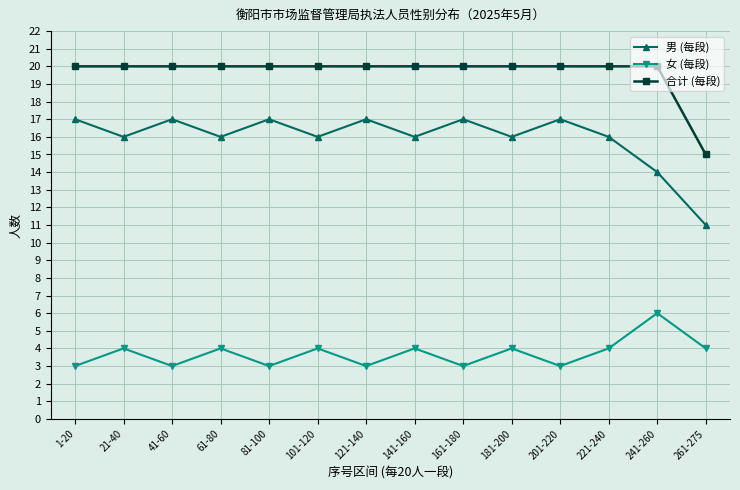

The value of 女 (每段) at 81-100 is 5. True or false?

False